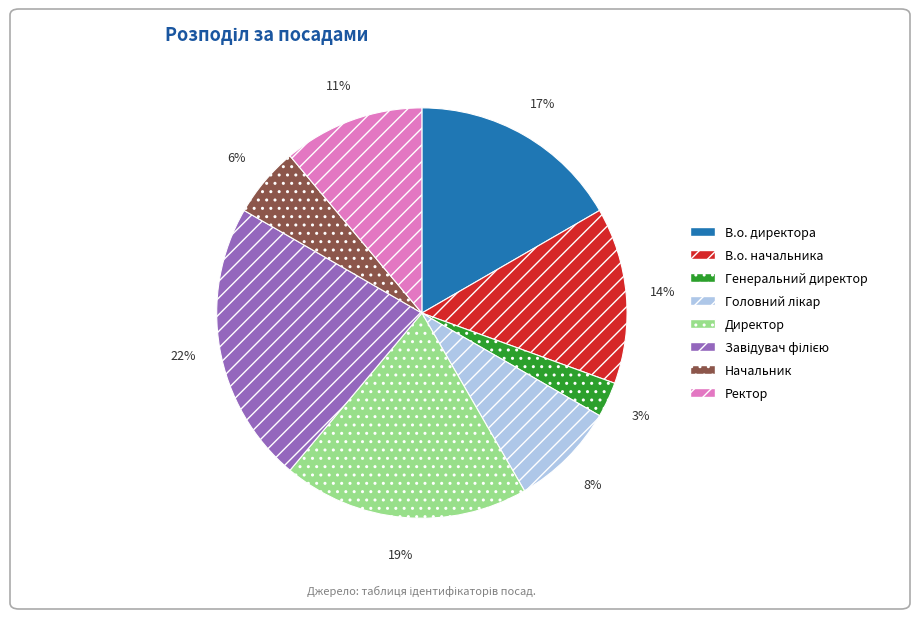

To the nearest percent, what is the difference between the largest and smallest slice percentages?

19%